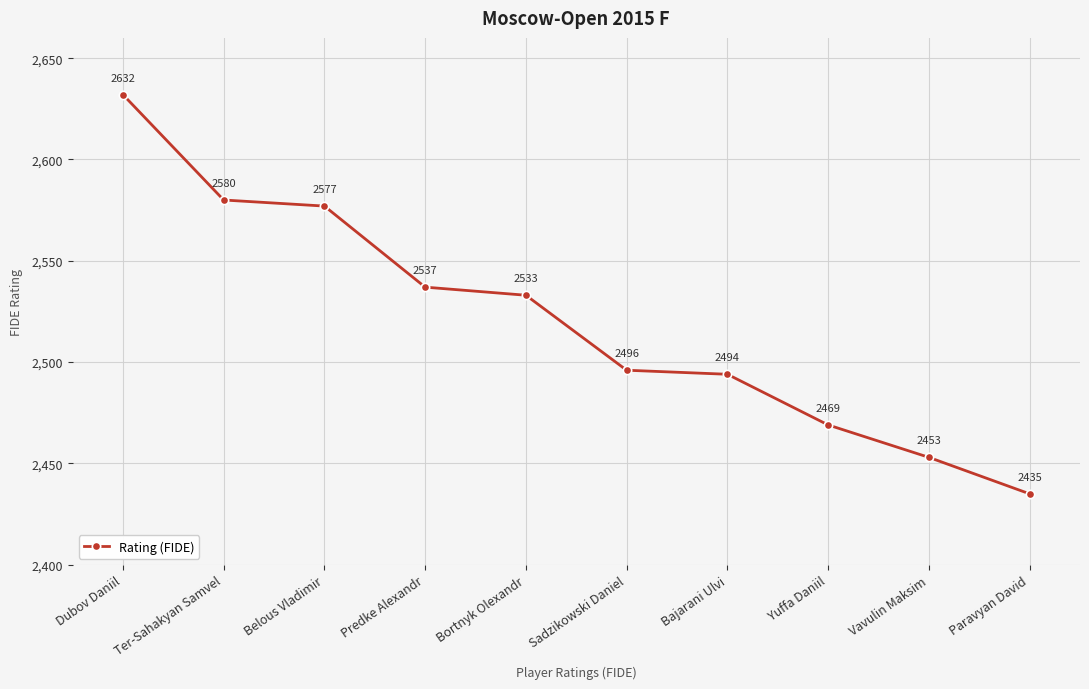

The value at Yuffa Daniil is 2469. True or false?

True